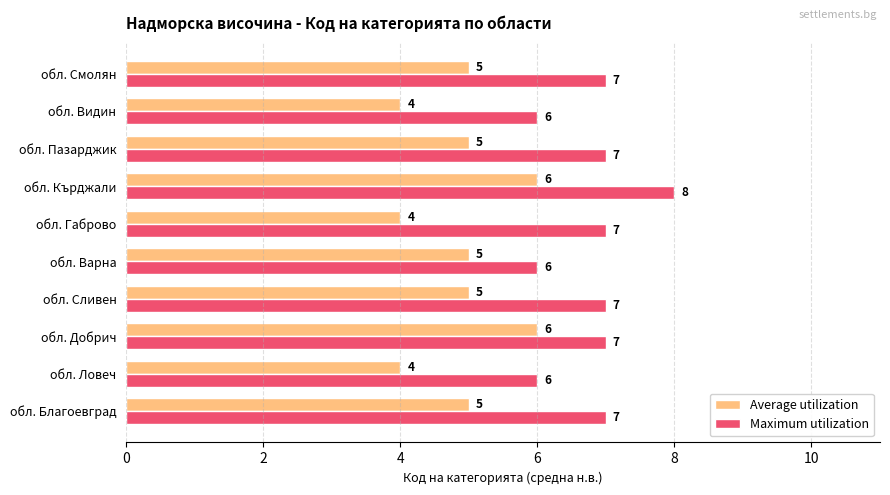

What is the sum of the Maximum utilization values at обл. Пазарджик and обл. Габрово?

14